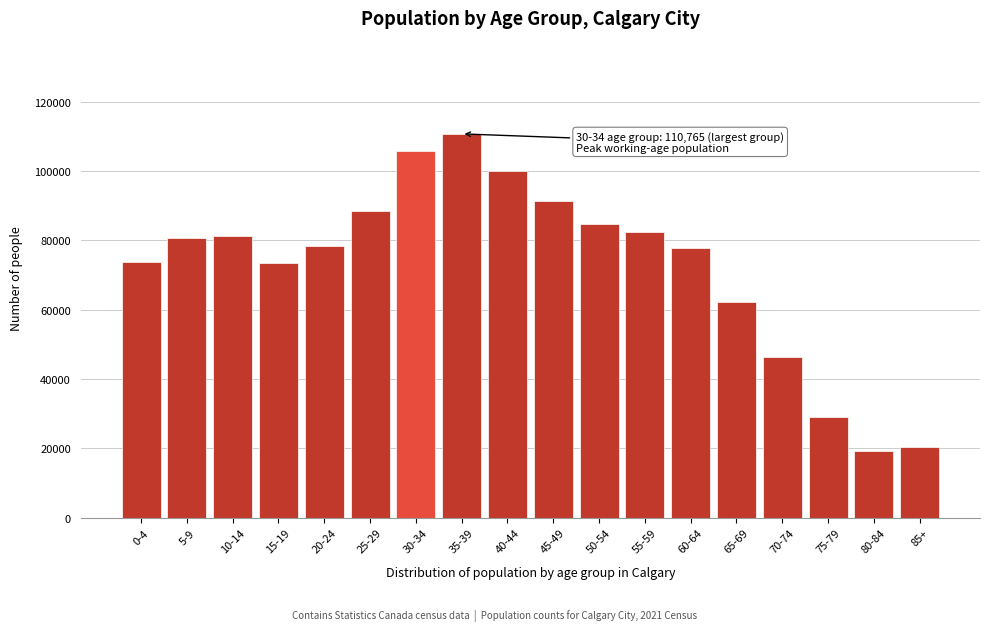

What is the label of the 8th bar from the left?

35-39